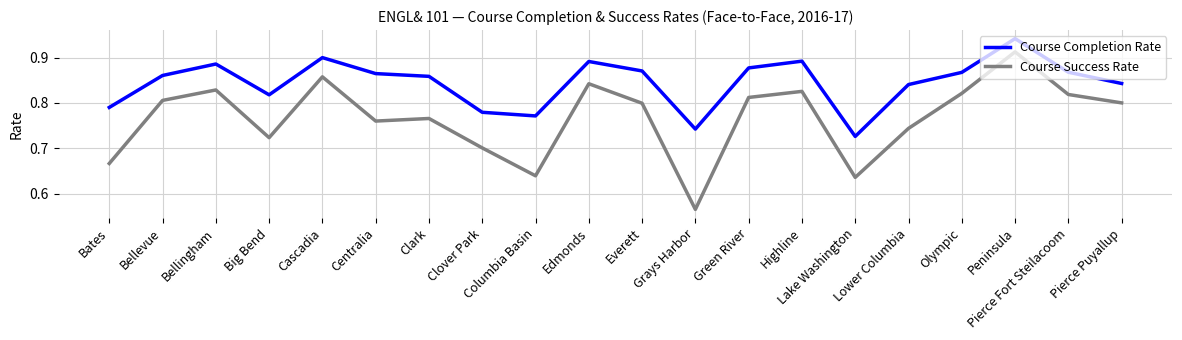

What is the difference between the maximum and minimum values in the Course Success Rate series?

0.3